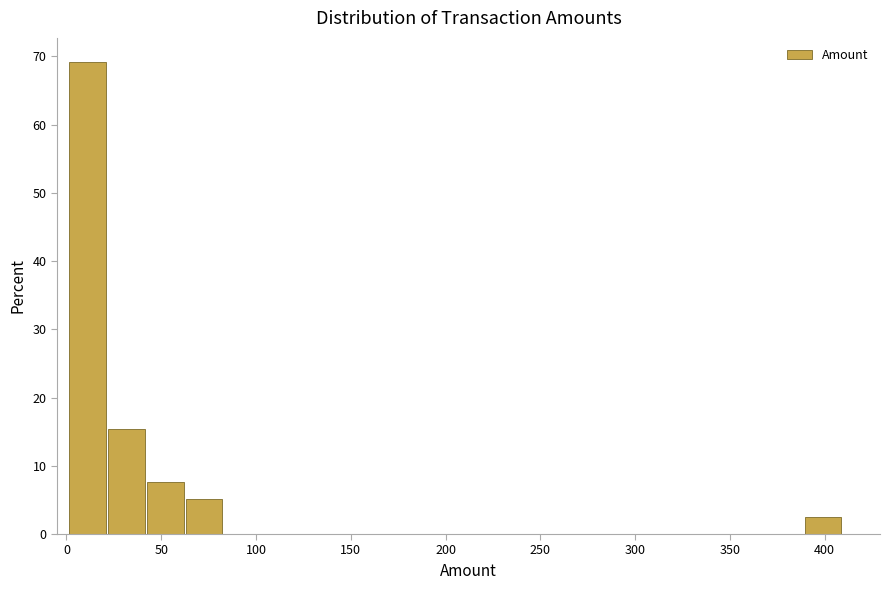

Reading left to right, transcribe this chart: for each bar, give the range it covers on the x-axis and its height. Neither the bar edges nor the heights are printed on the chart, so give them approximately, as read against the axes.

0 to 20: 69
20 to 40: 15
40 to 60: 8
60 to 85: 5
85 to 105: 0
105 to 125: 0
125 to 145: 0
145 to 165: 0
165 to 185: 0
185 to 205: 0
205 to 225: 0
225 to 245: 0
245 to 265: 0
265 to 285: 0
285 to 305: 0
305 to 330: 0
330 to 350: 0
350 to 370: 0
370 to 390: 0
390 to 410: 3